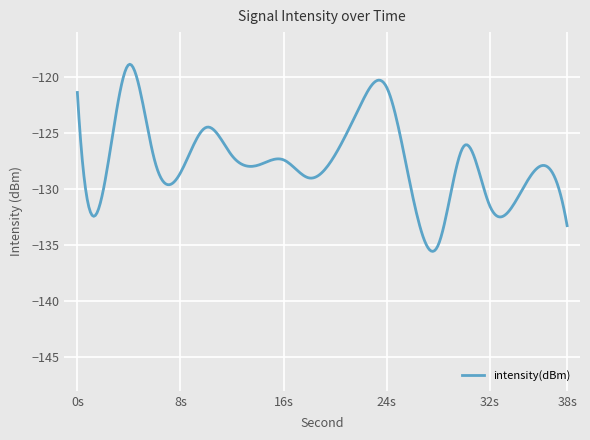

What is the difference between the maximum and minimum values?

16.7